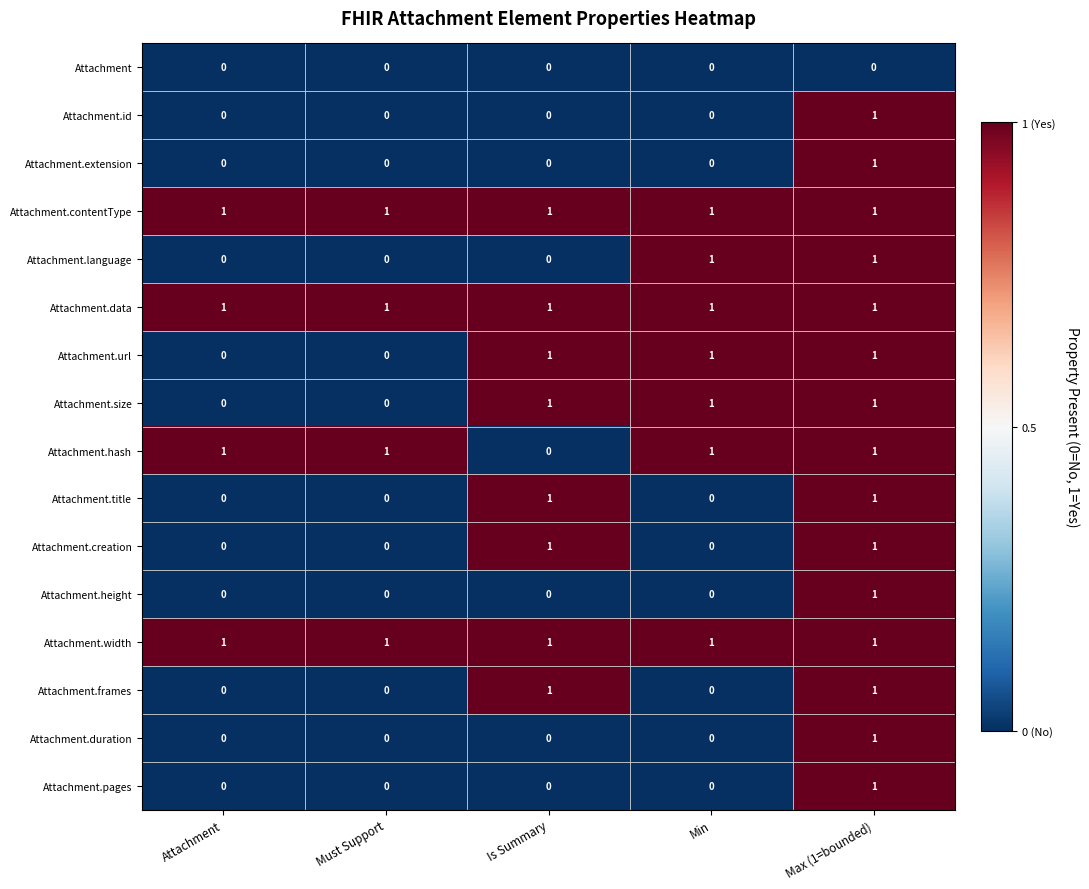

At which category is the sum across all series the highest?

Max (1=bounded)